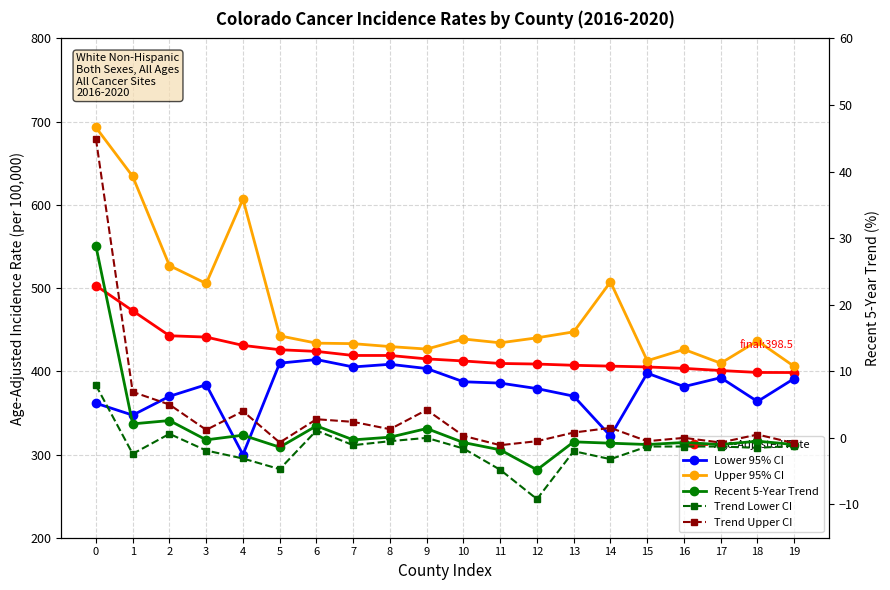

List the series in order of their peak value, highest first.

Upper 95% CI, Age-Adjusted Rate, Lower 95% CI, Trend Upper CI, Recent 5-Year Trend, Trend Lower CI